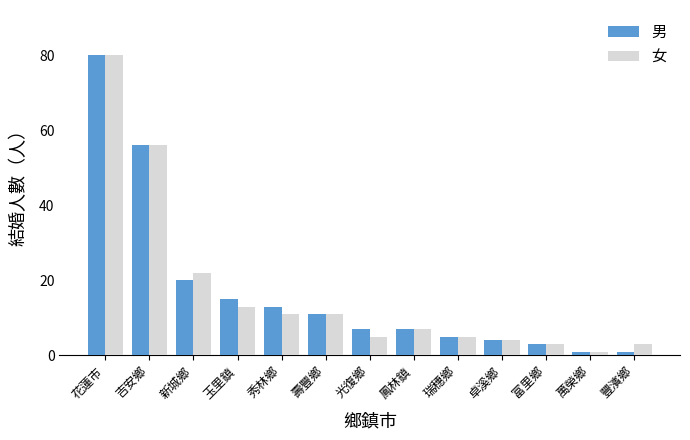

What position from the left is 花蓮市?

1